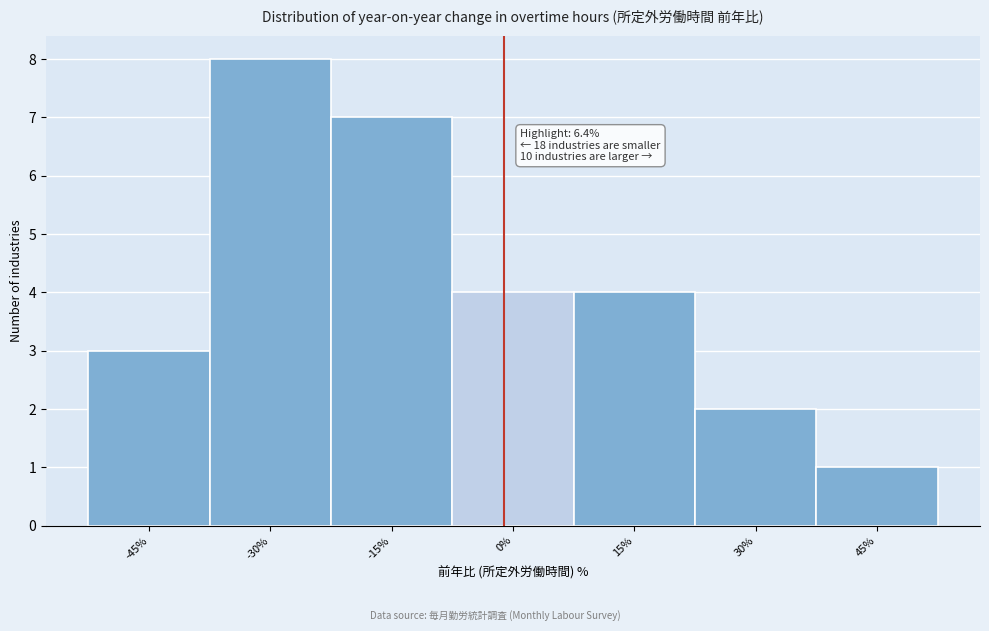

Reading right to left, what are all the values shown in this chart?

1	2	4	4	7	8	3